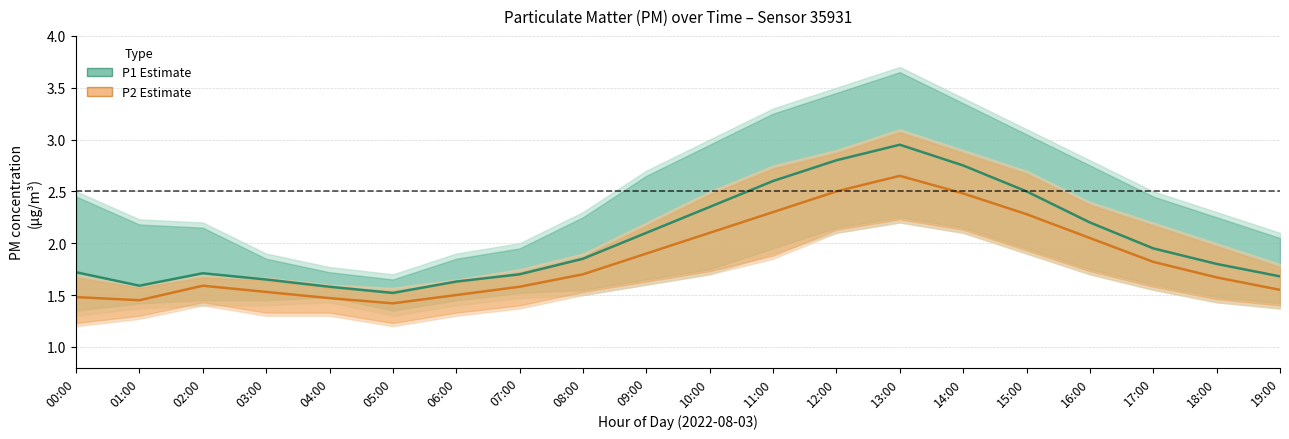

Reading right to left, extract all data points from this chart.

P1 (PM10): 1.7	1.8	1.9	2.2	2.5	2.8	3.0	2.8	2.6	2.4	2.1	1.9	1.7	1.6	1.5	1.6	1.6	1.7	1.6	1.7
P2 (PM2.5): 1.6	1.7	1.8	2.0	2.3	2.5	2.6	2.5	2.3	2.1	1.9	1.7	1.6	1.5	1.4	1.5	1.5	1.6	1.4	1.5